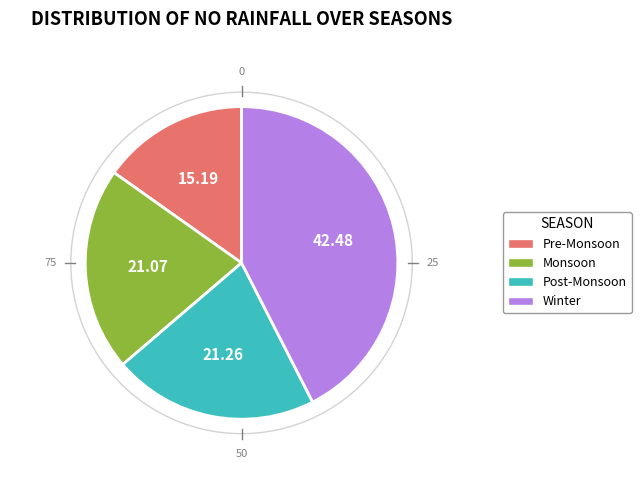

Is 22 the majority of the pie?

No